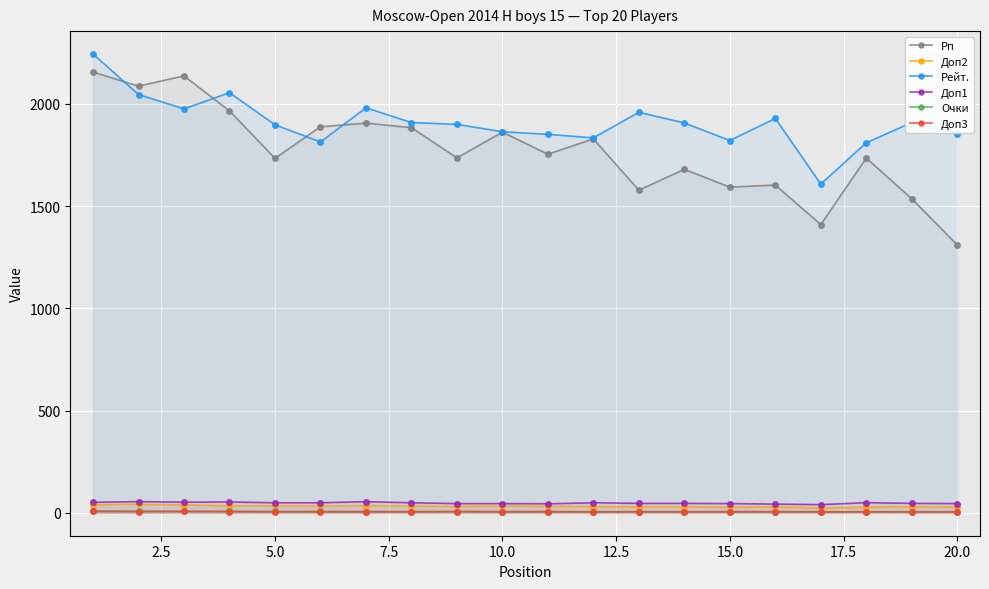

Which series has the widest spread of values?

Рп